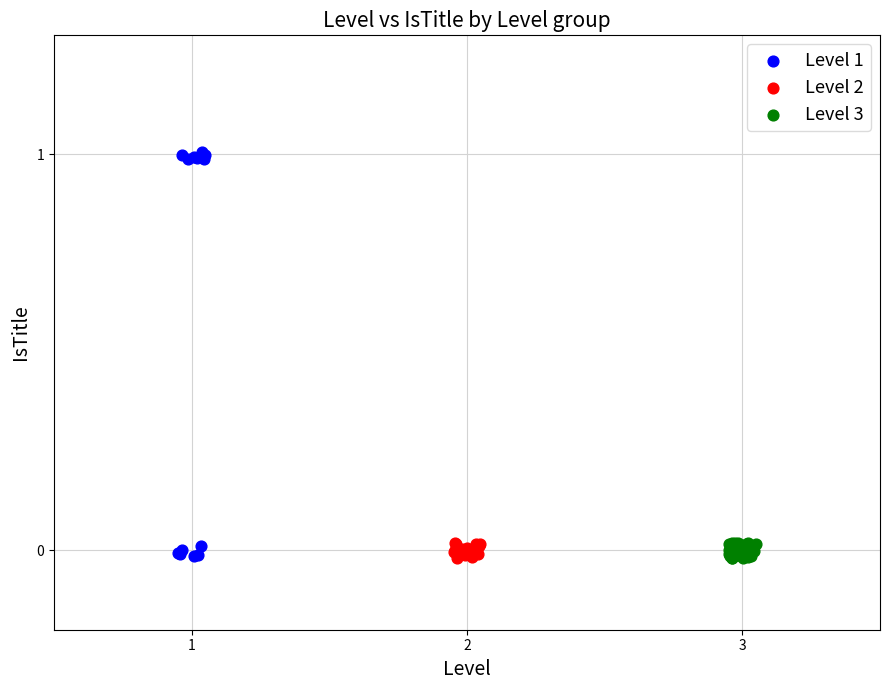

Which series has the largest Y range (max minus min)?

Level 1